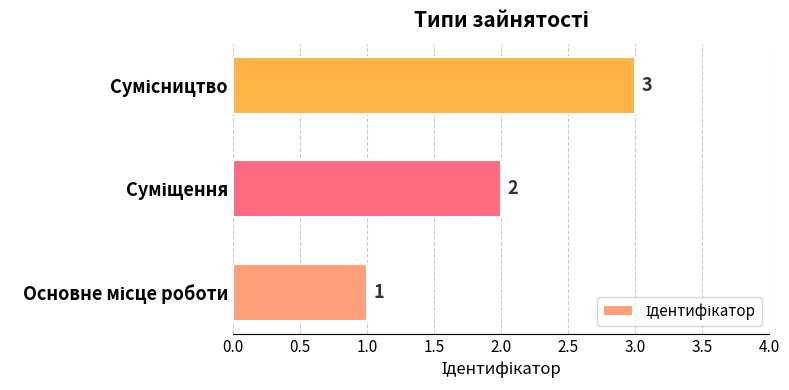

What is the sum of all values?

6